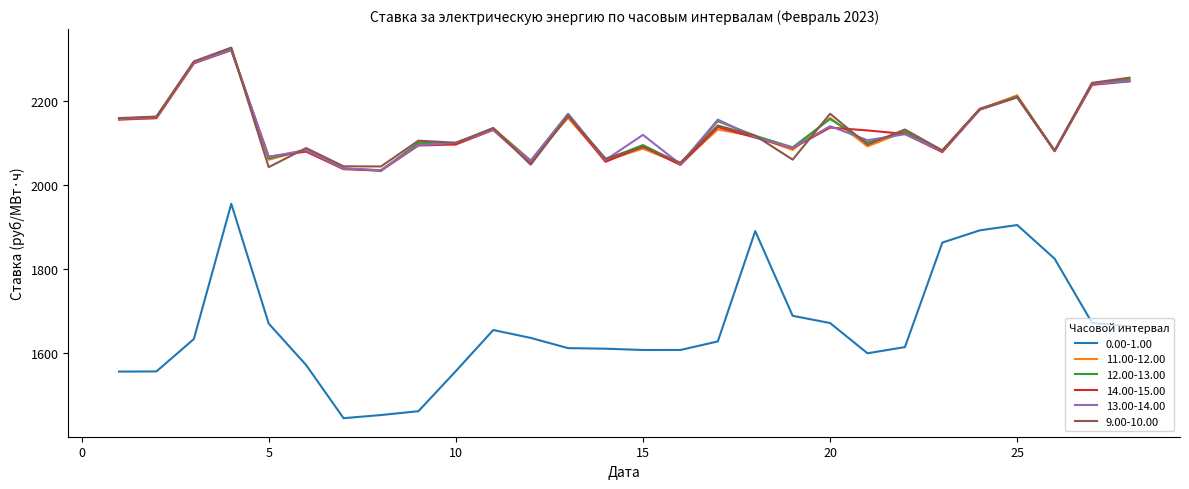

True or false: 13.00-14.00 and 0.00-1.00 cross at least once.

False